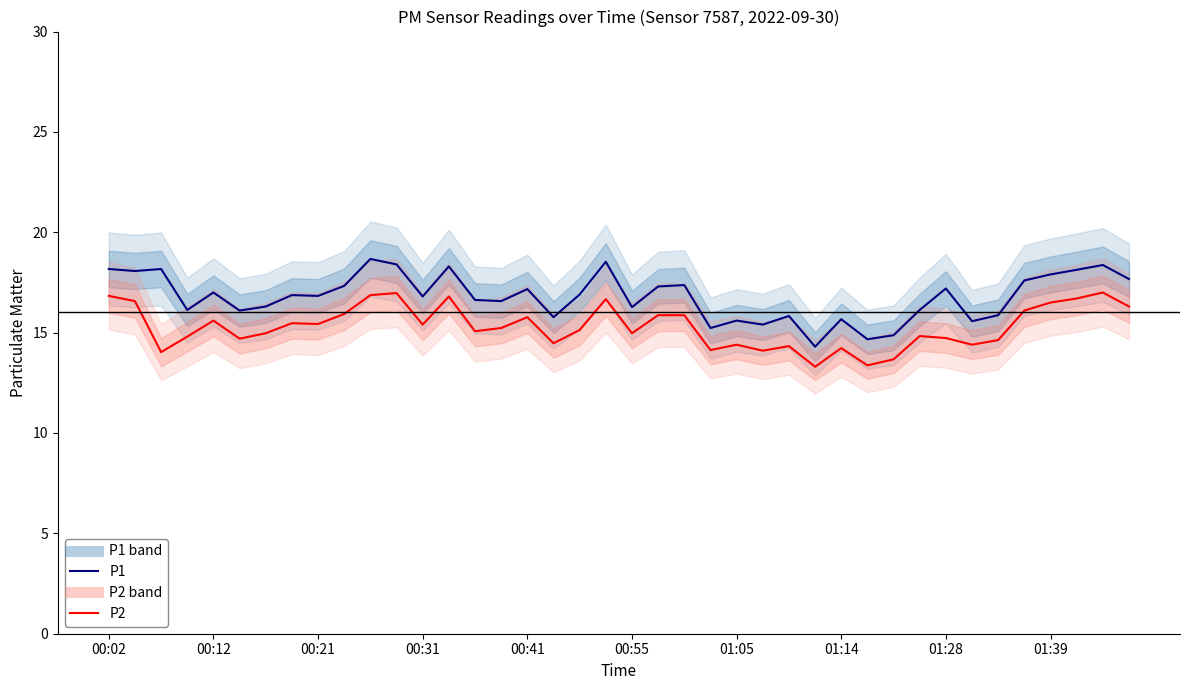

What is the difference between the highest and lowest values at 18?

1.8